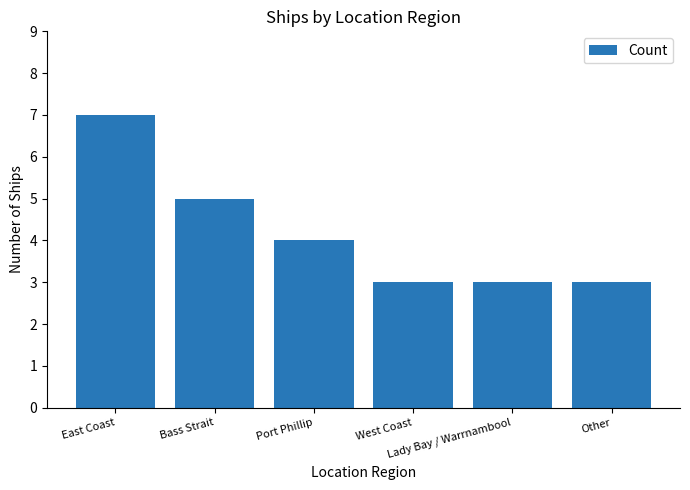

Which label corresponds to the largest value in the chart?

East Coast